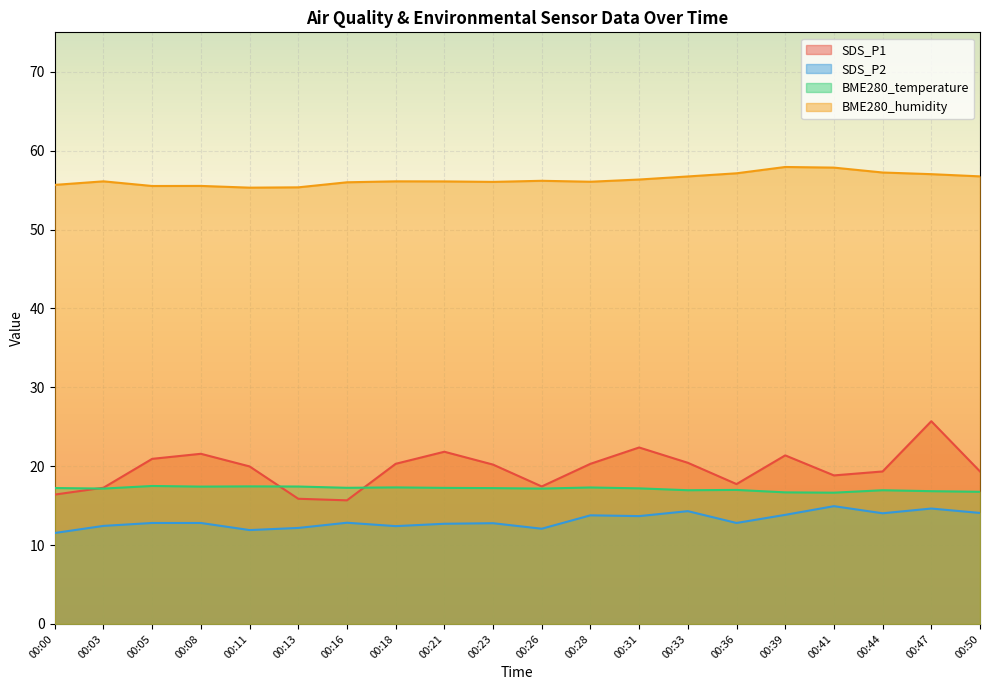

Count the number of categories in the chart.

20